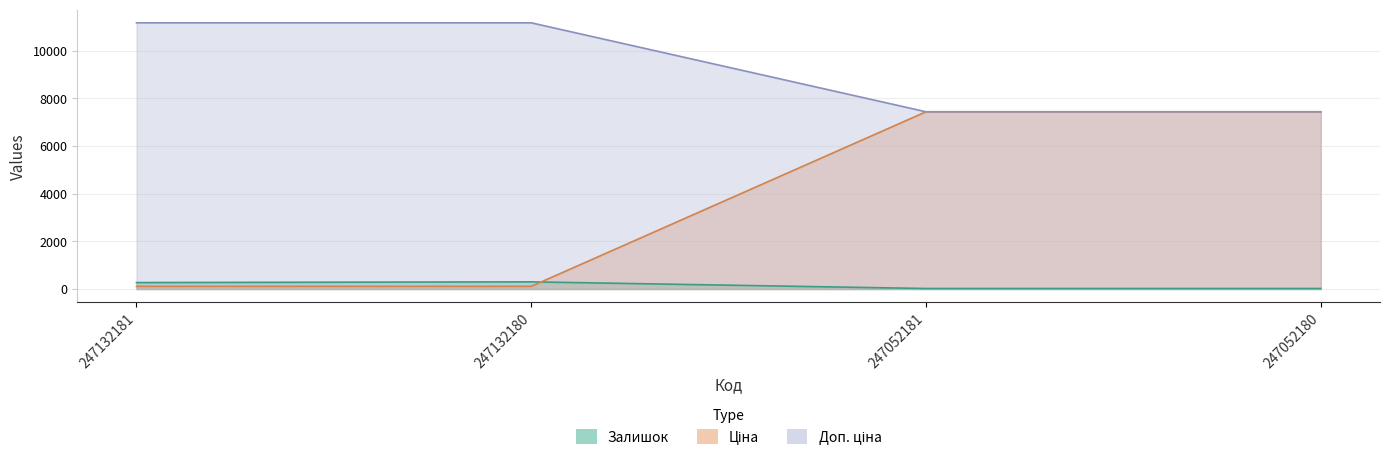

At which label is Залишок closest to 160?

247132181